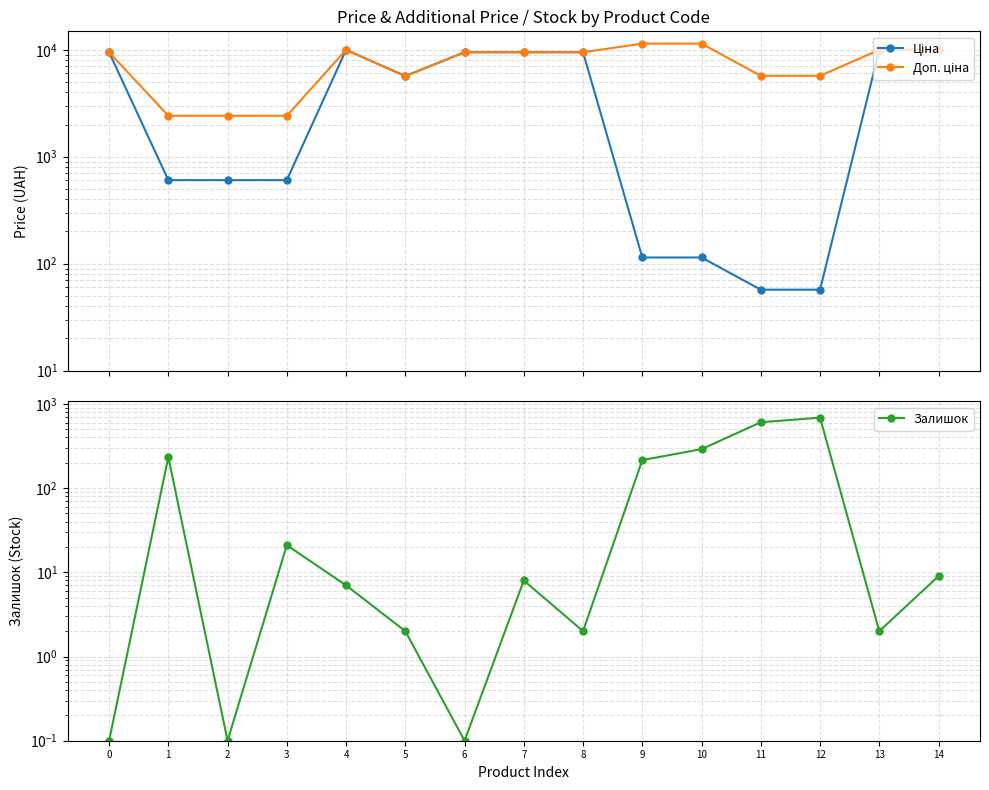

Where is the first local minimum for Доп. ціна?

5